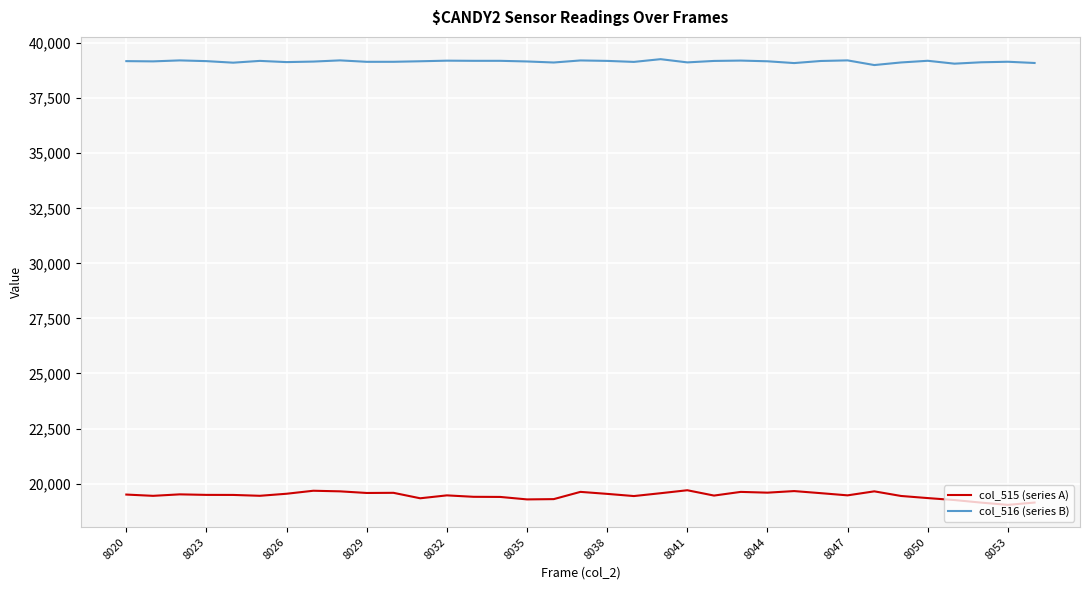

List the series in order of their overall mean, lowest first.

col_515 (series A), col_516 (series B)